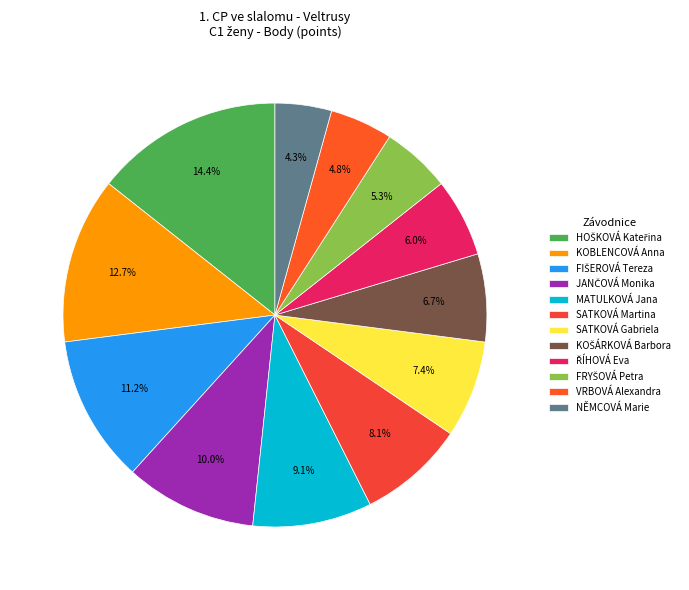

How many segments does this pie chart have?

12